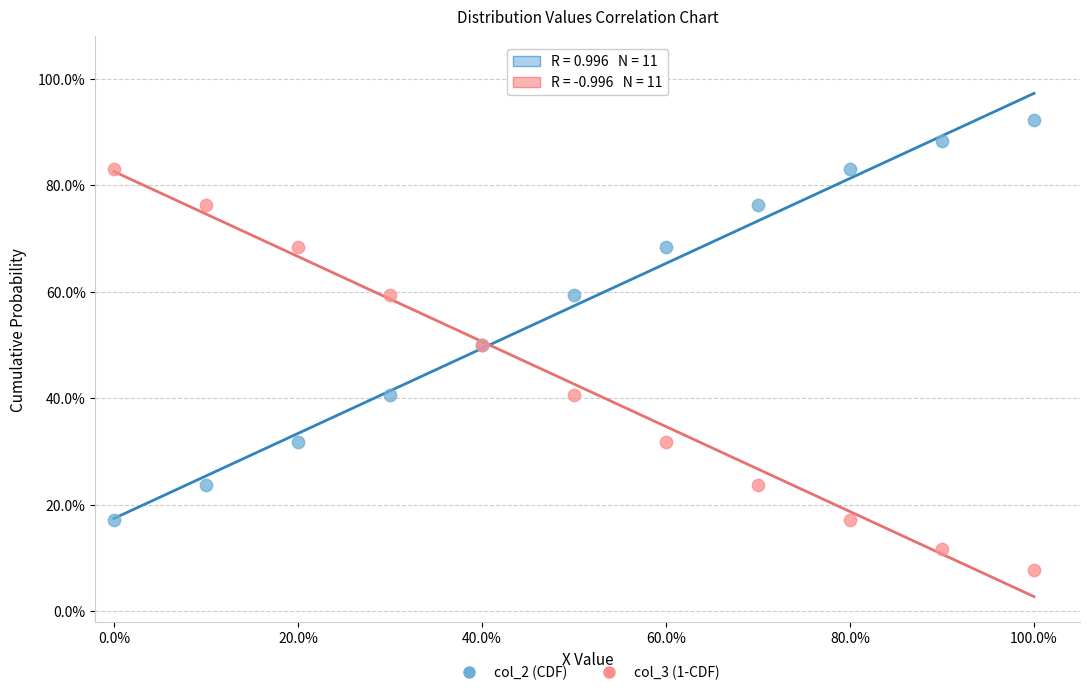

Which series reaches the maximum Y coordinate?

col_2 (CDF)